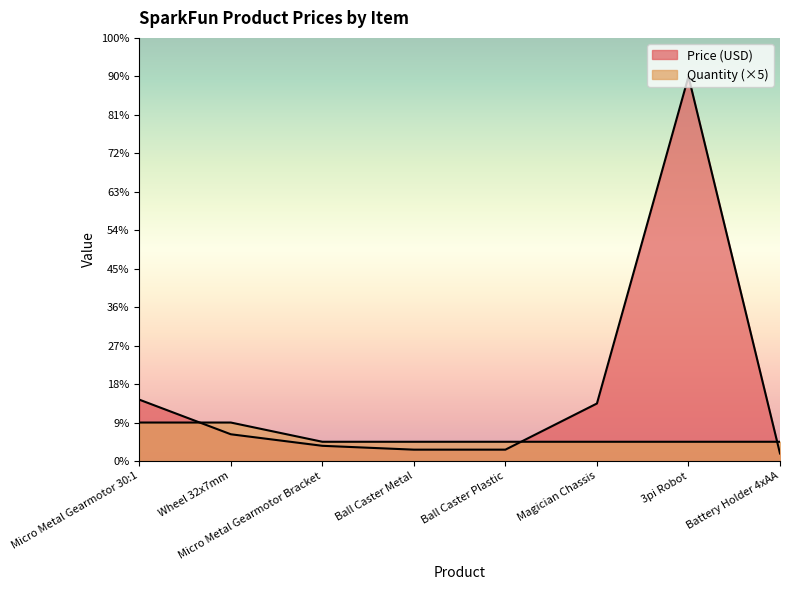

What is the minimum value for Quantity?

5.0